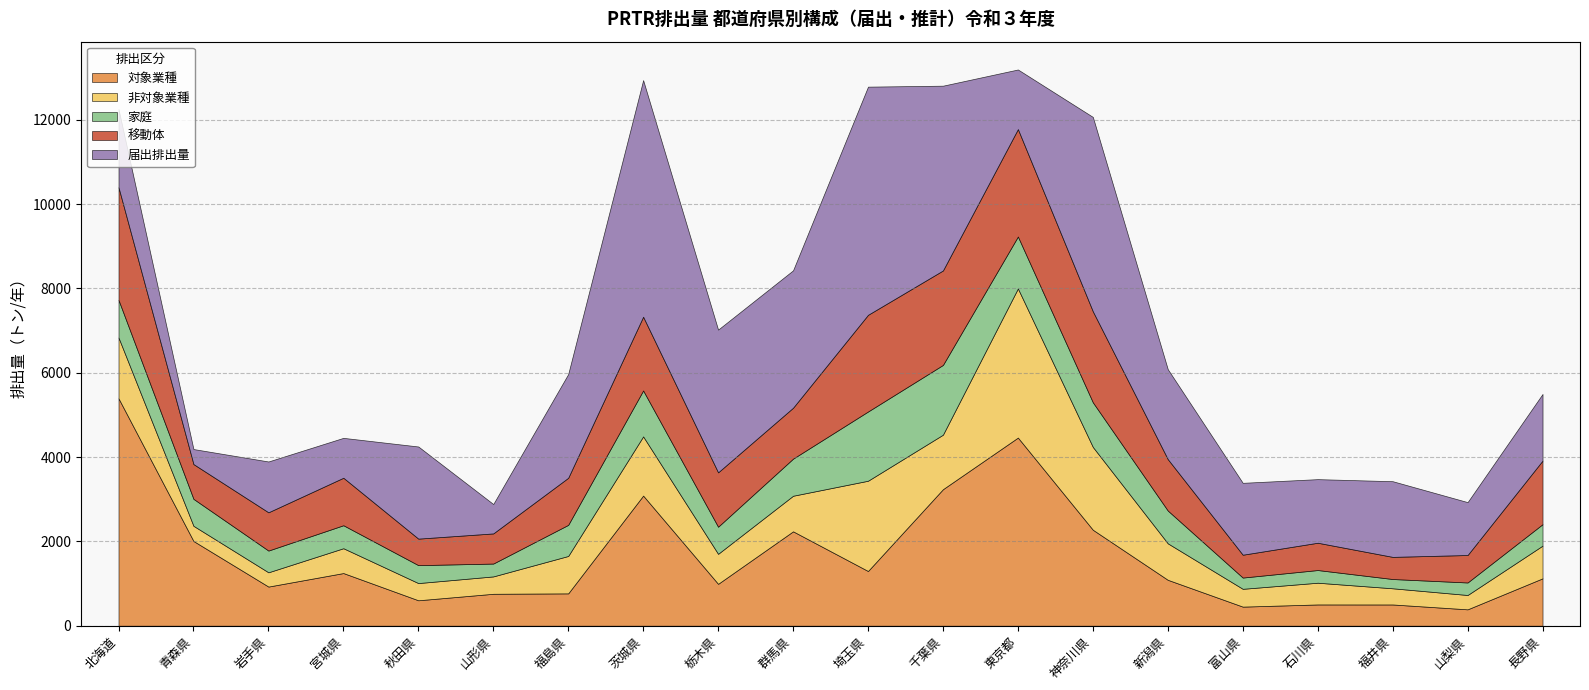

Which series changed the most between 青森県 and 千葉県?

届出排出量